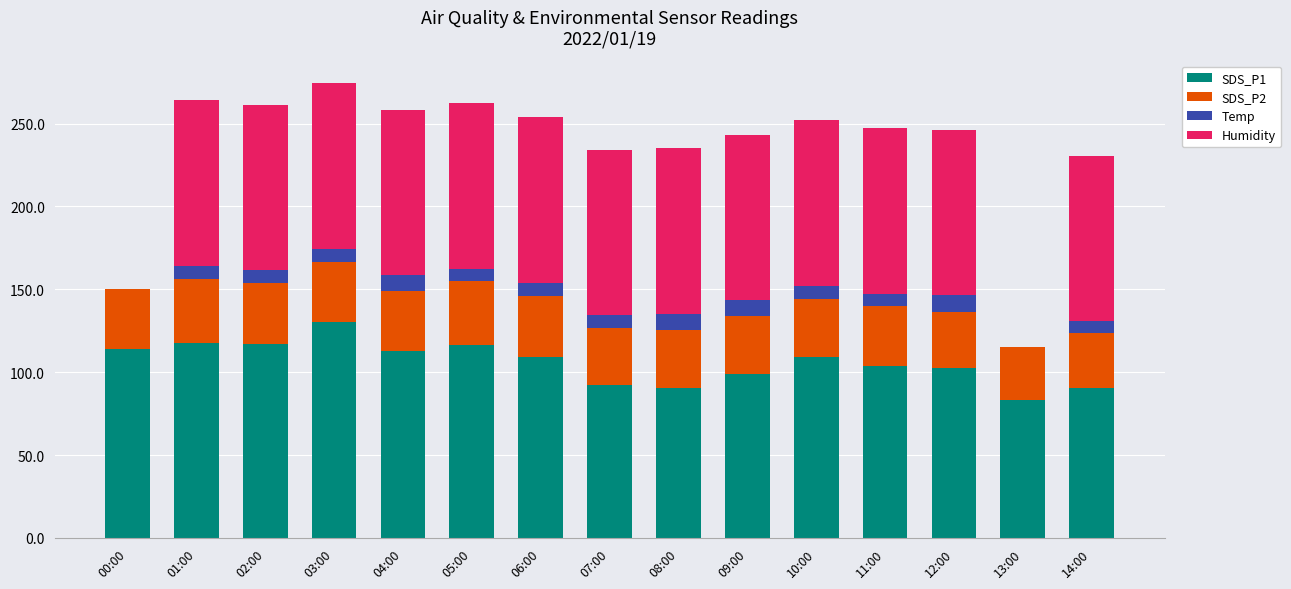

Which category has the highest value in the SDS_P1 series?

03:00